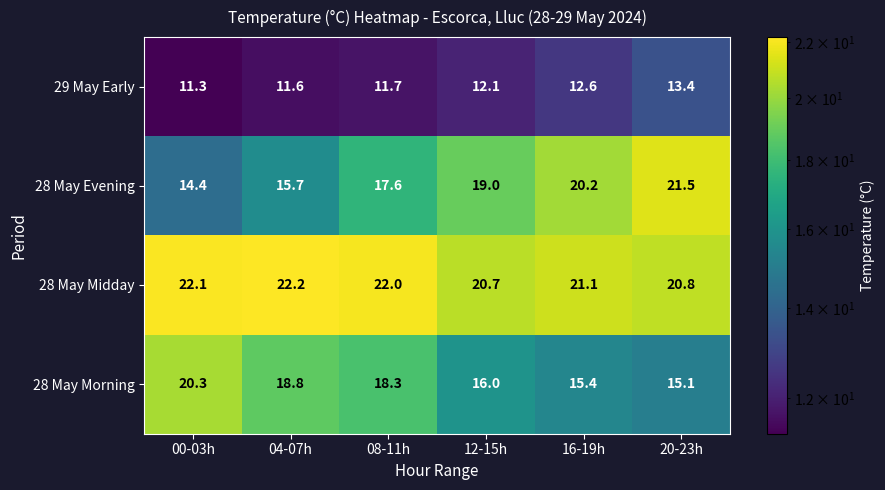

List the series in order of their peak value, lowest first.

29 May Early, 28 May Morning, 28 May Evening, 28 May Midday